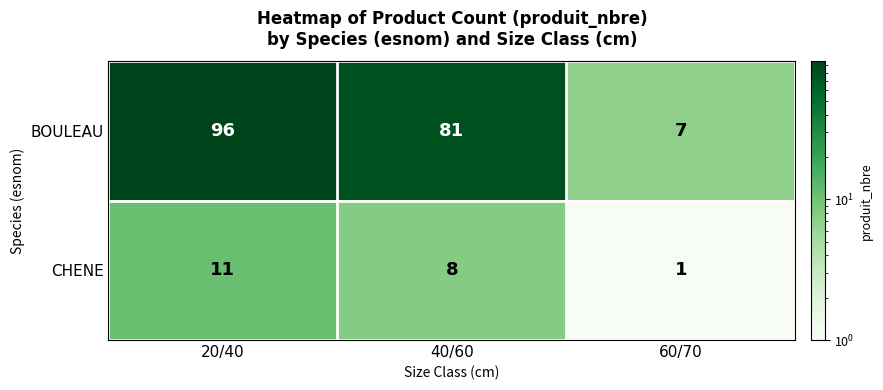

Rank the series at 40/60 from lowest to highest value.

CHENE, BOULEAU